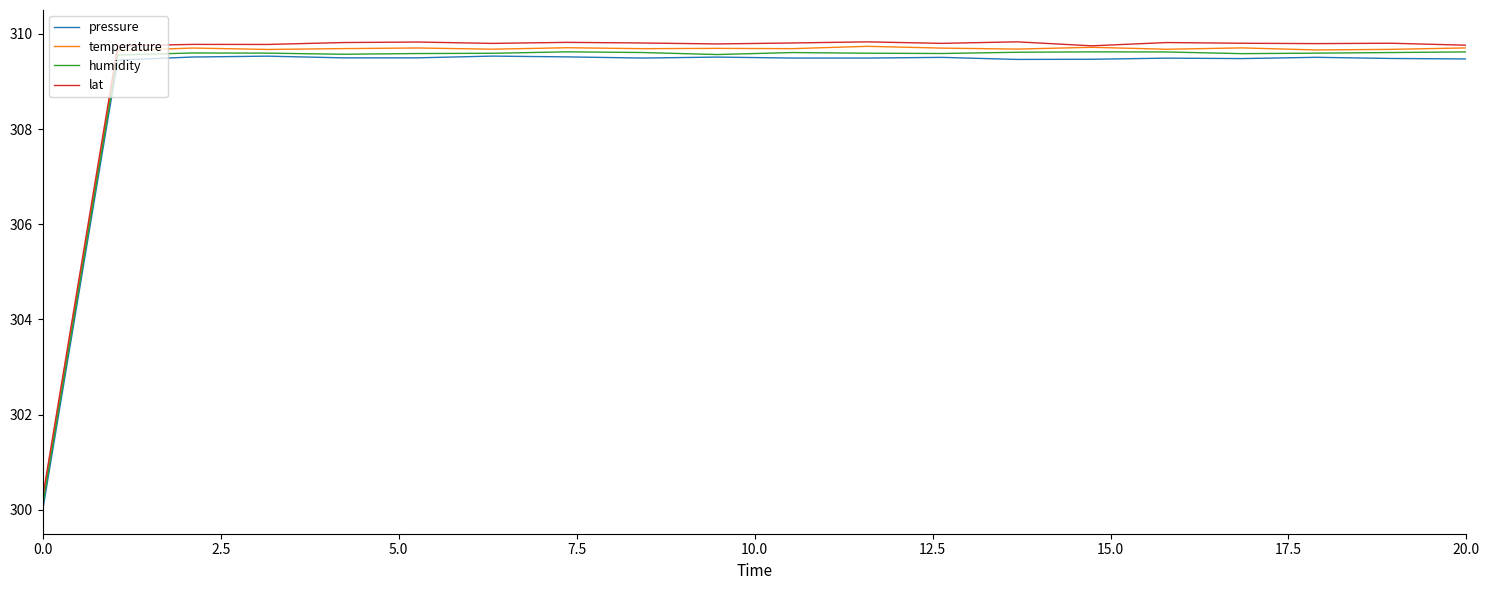

What is the highest value of the lat series?

309.8